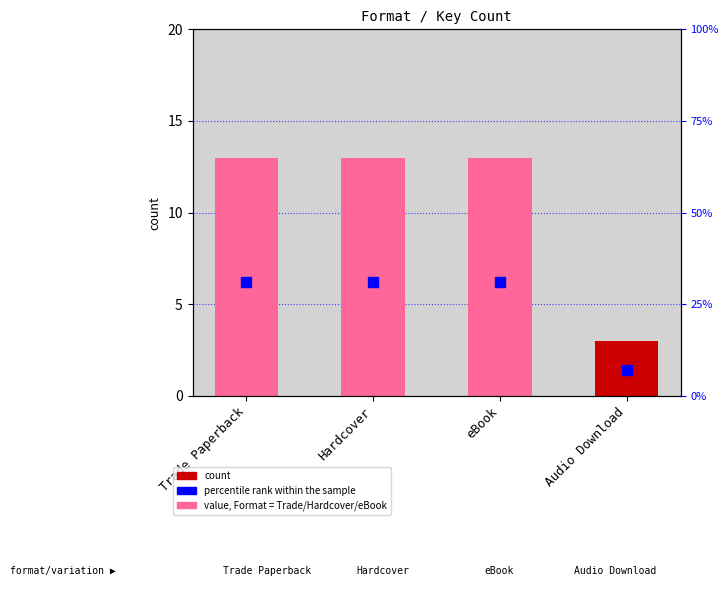

Rank the categories by value from highest to lowest.

Trade Paperback, Hardcover, eBook, Audio Download